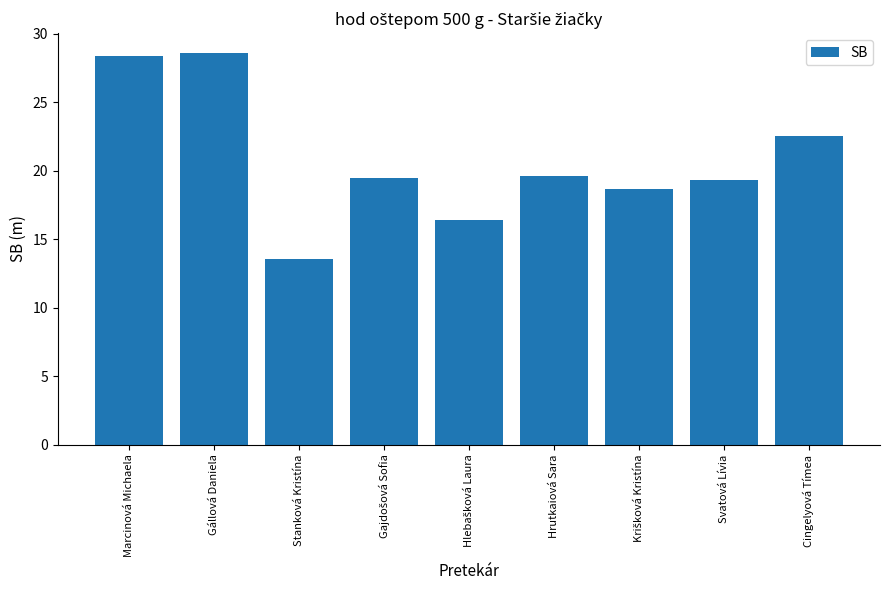

What is the label of the 4th bar from the right?

Hrutkaiová Sara